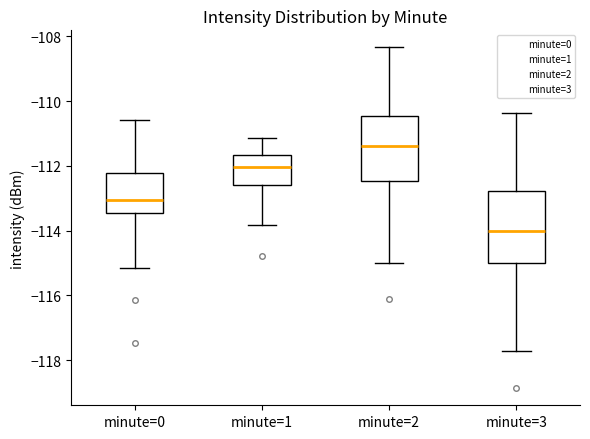

Reading left to right, transcribe this box plot: for each box, give where its median line is, the range the box spans, and where its two whiskers end, as read against the y-axis. The values are not printed on the chart, so give them approximately, as read against the axis.

minute=0: median -113.0, box -113.4 to -112.2, whiskers -115.2 to -110.6
minute=1: median -112.0, box -112.6 to -111.6, whiskers -113.8 to -111.2
minute=2: median -111.4, box -112.4 to -110.4, whiskers -115.0 to -108.4
minute=3: median -114.0, box -115.0 to -112.8, whiskers -117.8 to -110.4